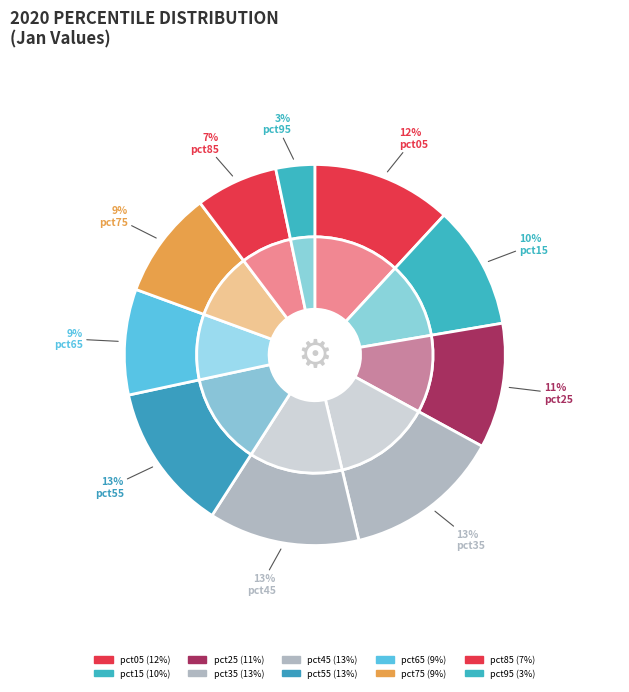

How much of the chart is everything except pct05?

88.1%